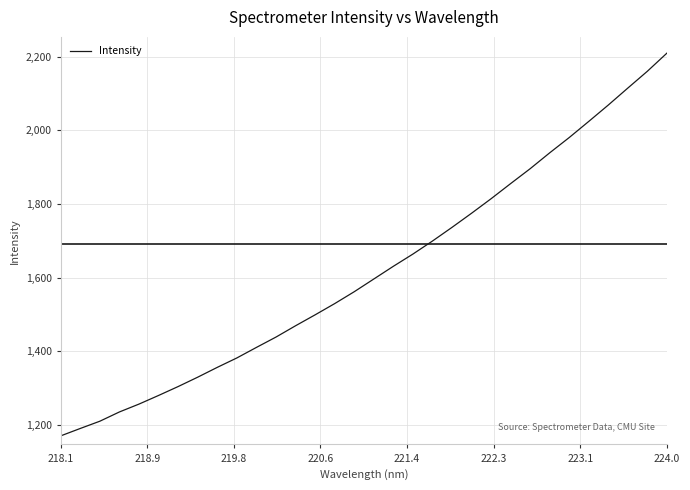

What is the maximum value shown in the chart?

2209.2